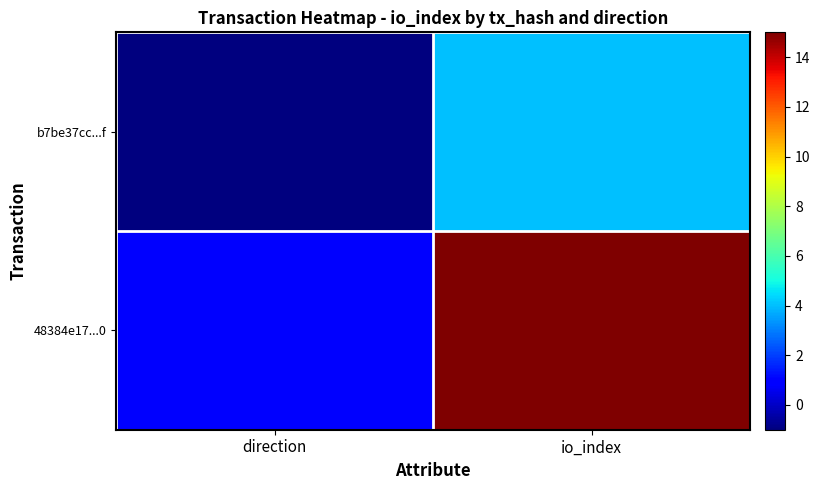

What is the difference between the highest and lowest values at io_index?

11